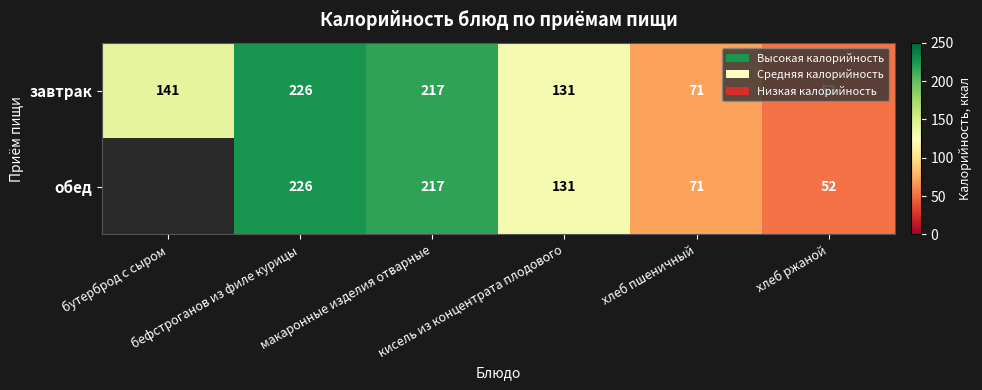

Which category has the highest value across all series?

бефстроганов из филе курицы